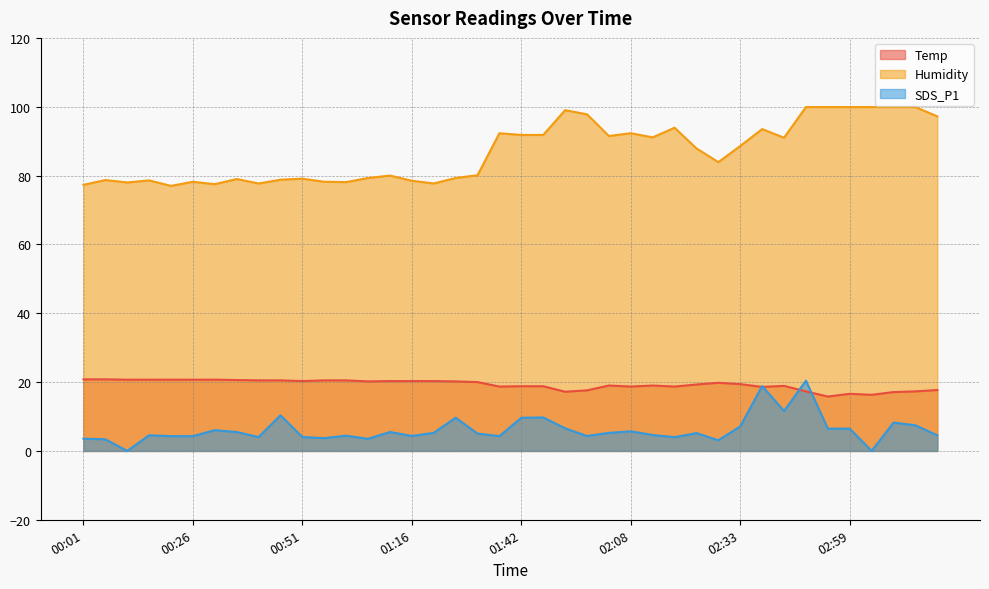

The SDS_P1 series shows 4.3 at 01:16. True or false?

True